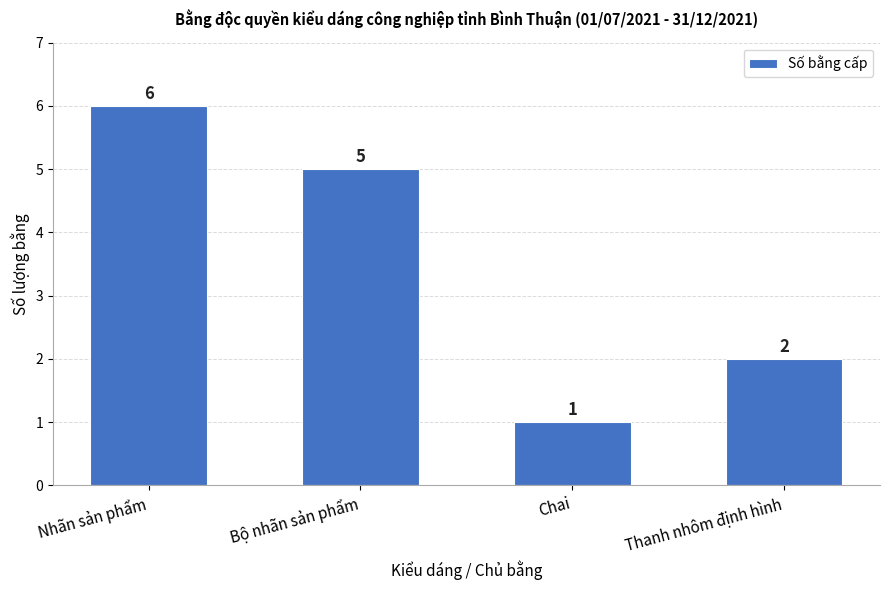

Which label corresponds to the largest value in the chart?

Nhãn sản phẩm